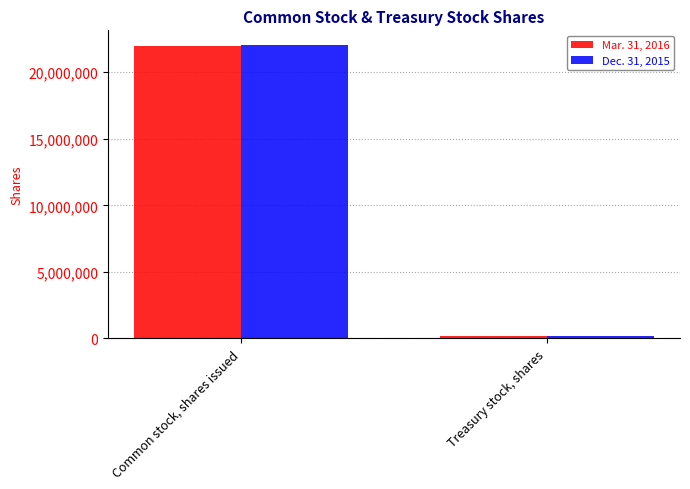

Reading right to left, extract all data points from this chart.

Mar. 31, 2016: 195499	21950735
Dec. 31, 2015: 196593	22046647